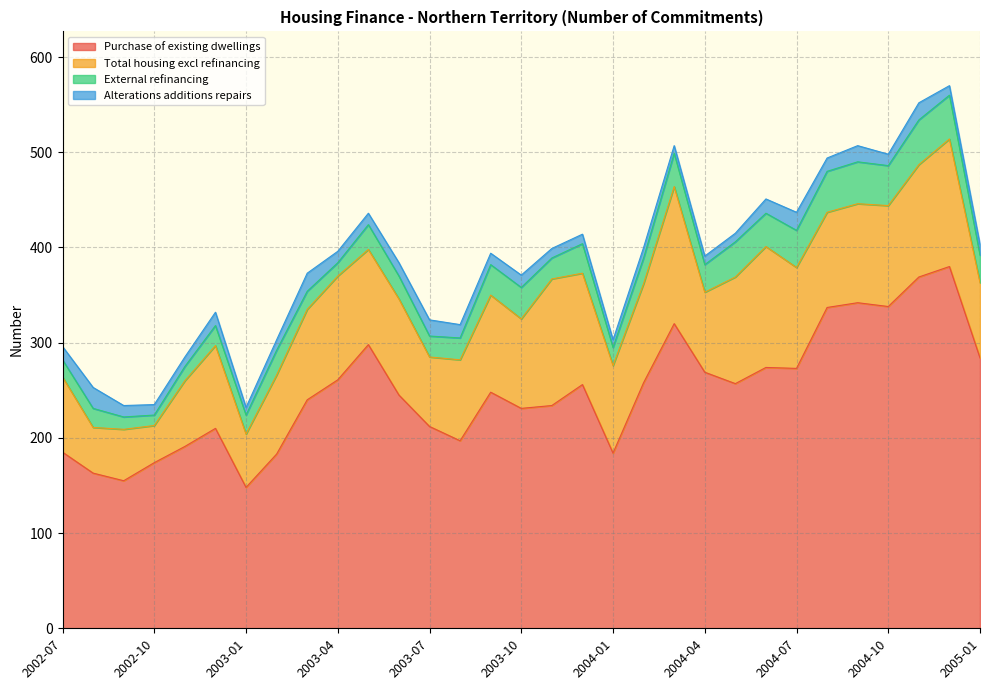

What are all the series names shown in the legend?

Purchase of existing dwellings, Total housing excl refinancing, External refinancing, Alterations additions repairs